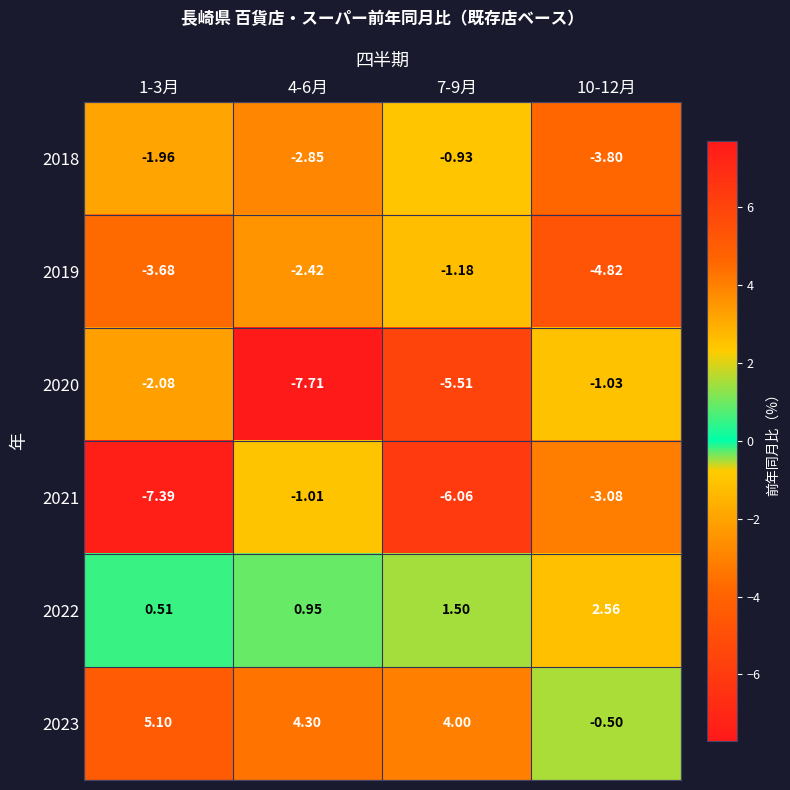

Which series changed the most between 7-9月 and 10-12月?

2023